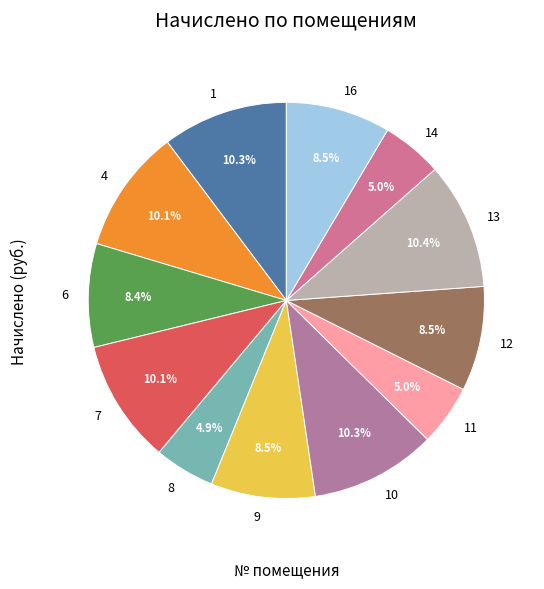

True or false: 14 accounts for 14% of the total.

False